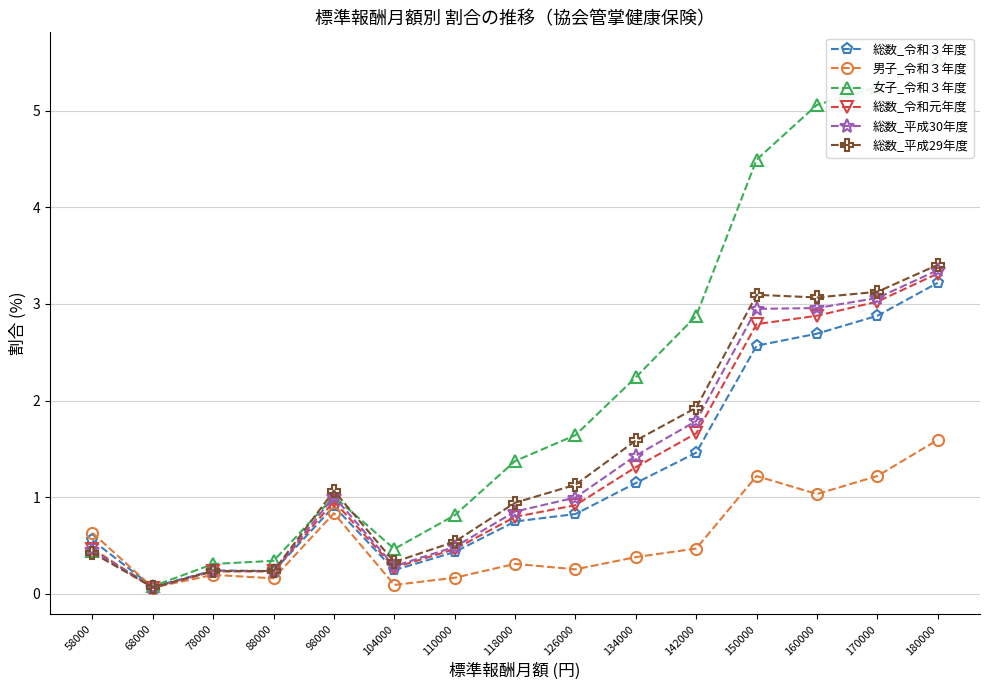

At which category is the sum across all series the highest?

180000